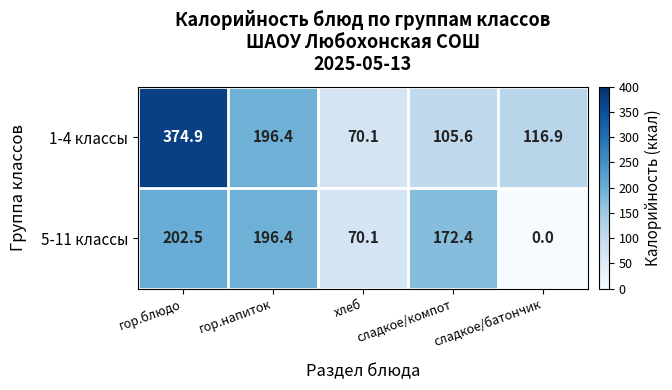

Is it true that 5-11 классы equals 196.4 at гор.напиток?

True